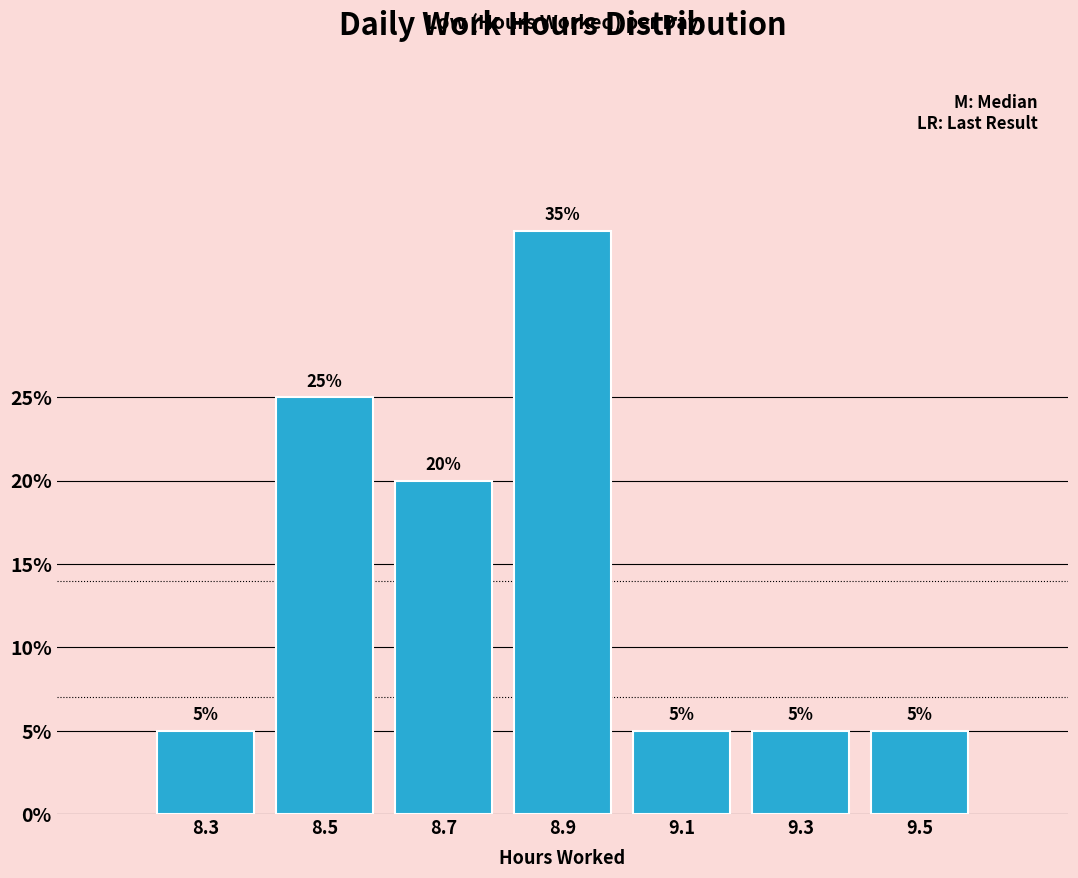

How tall is the bar that spans 8.4 to 8.6 on the x-axis?

25